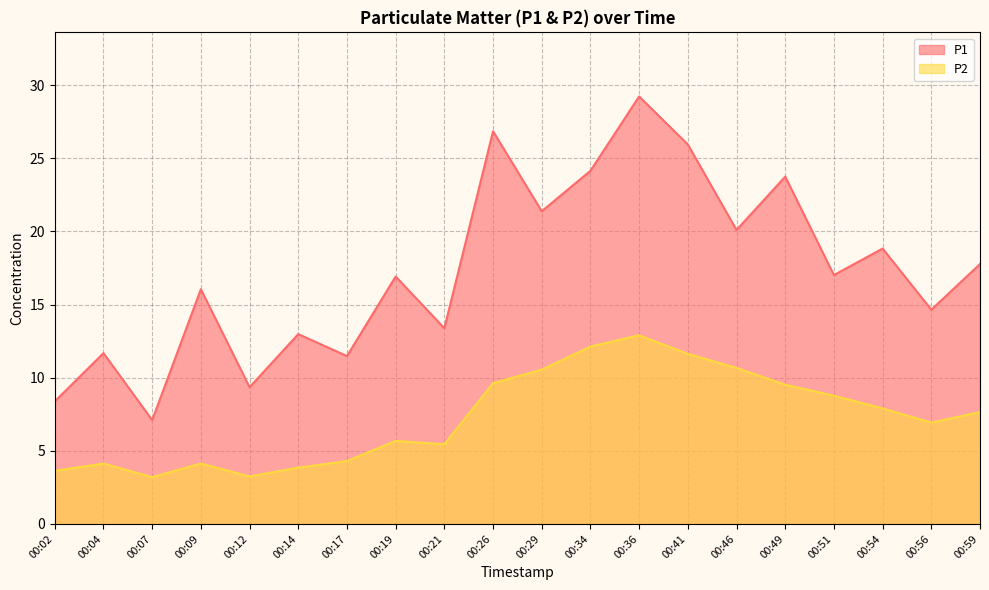

How many data points in P1 are above 17?

10